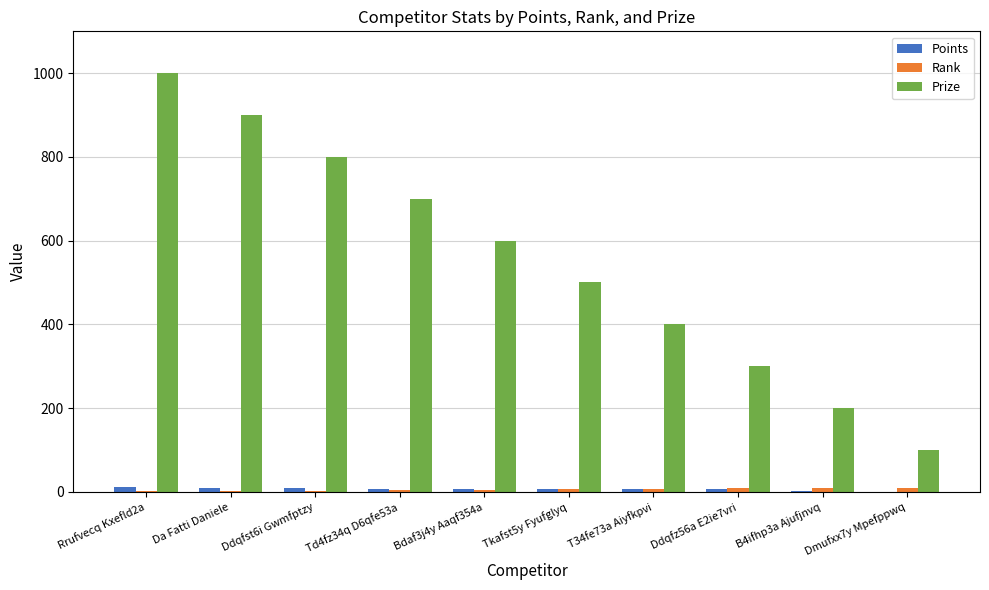

Which series changed the most between Rrufvecq Kxefld2a and Dmufxx7y Mpefppwq?

Prize